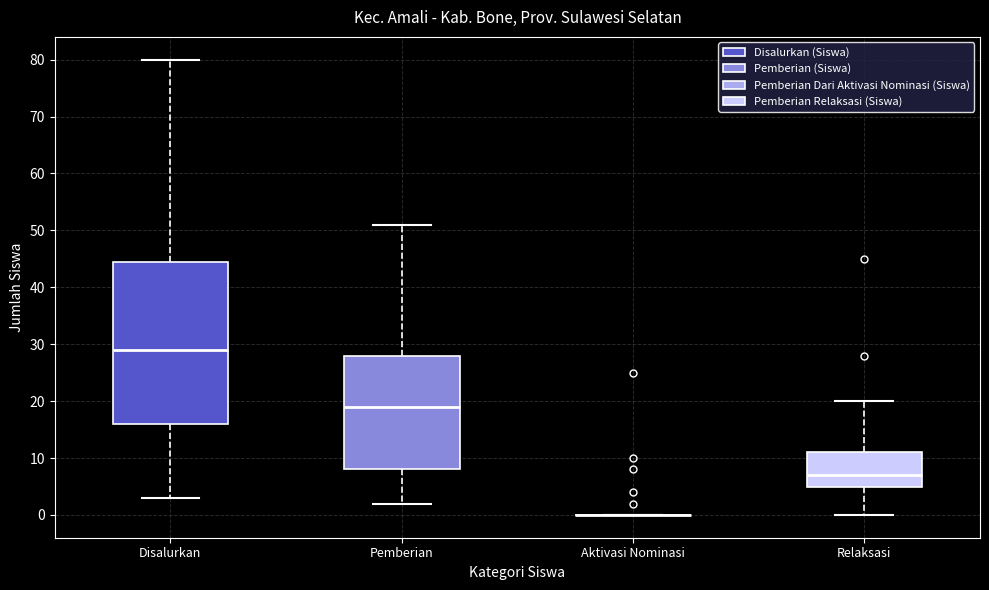

Reading left to right, read every box against the y-axis: the position of its median line, the range the box covers, and the ends of its whiskers. The values are not printed on the chart, so give them approximately, as read against the axis.

Disalurkan: median 29, box 16 to 45, whiskers 3 to 80
Pemberian: median 19, box 8 to 28, whiskers 2 to 51
Aktivasi Nominasi: box collapsed to a line at 0, whiskers 0 to 0
Relaksasi: median 7, box 5 to 11, whiskers 0 to 20